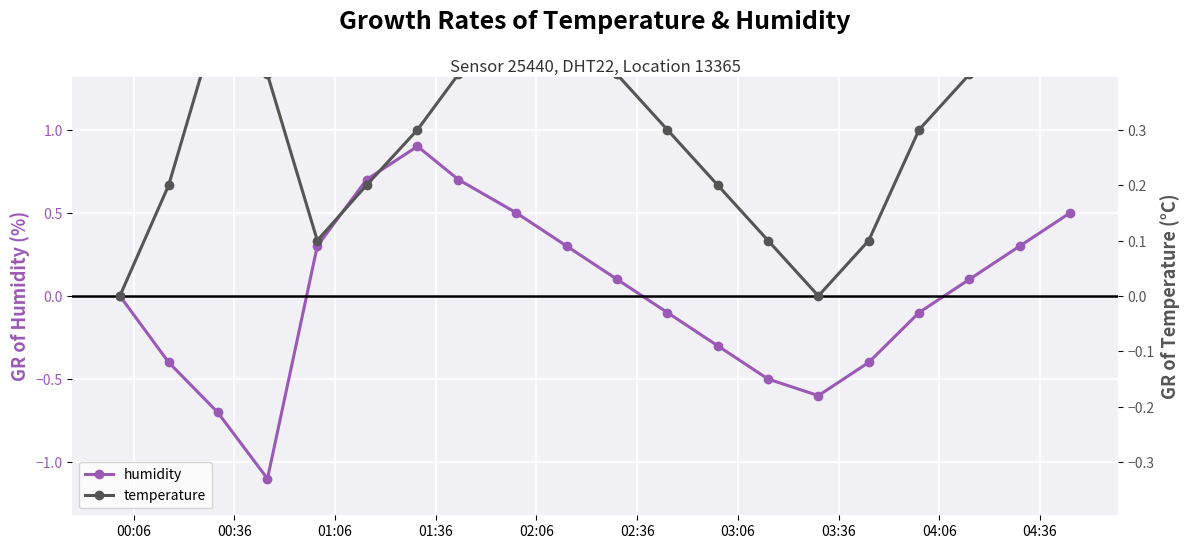

True or false: humidity has more than 2 points higher than both neighbors.

False